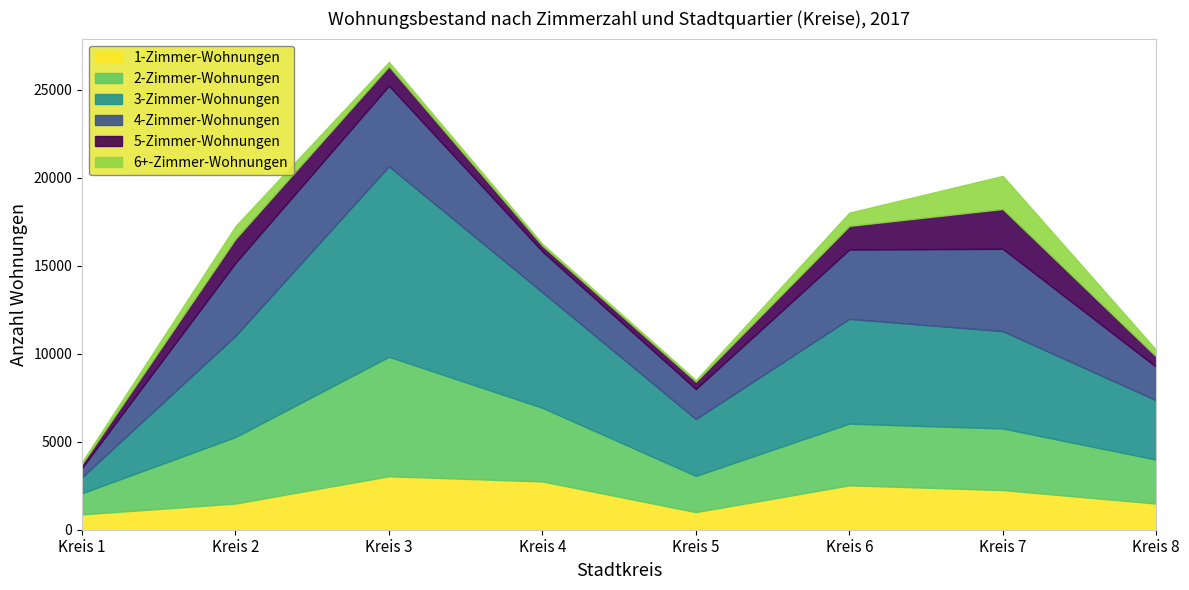

What is the difference between the maximum and minimum values in the 4-Zimmer-Wohnungen series?

4150